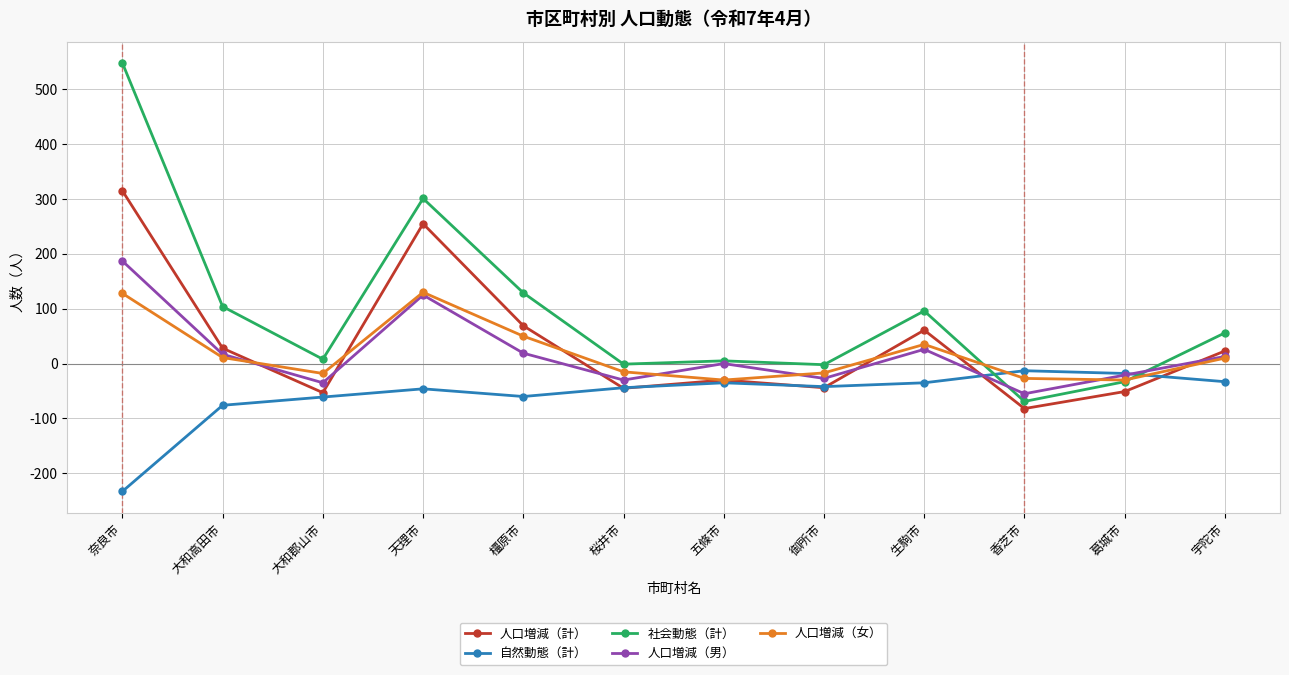

Does the chart display data point markers on the line(s)?

Yes